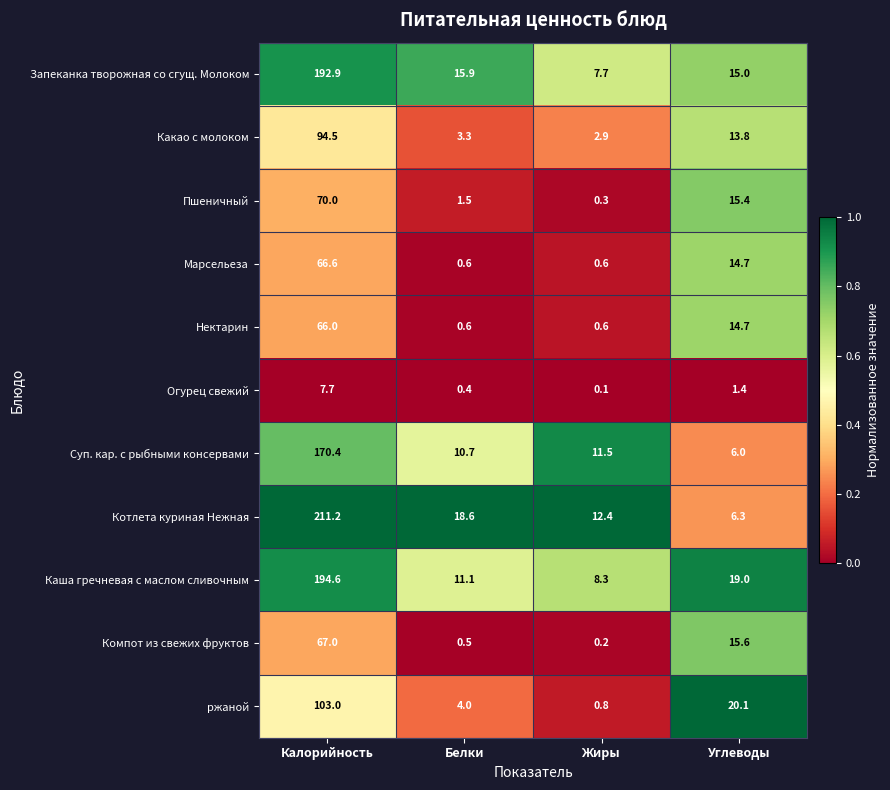

What is the maximum value shown in the chart?

211.2